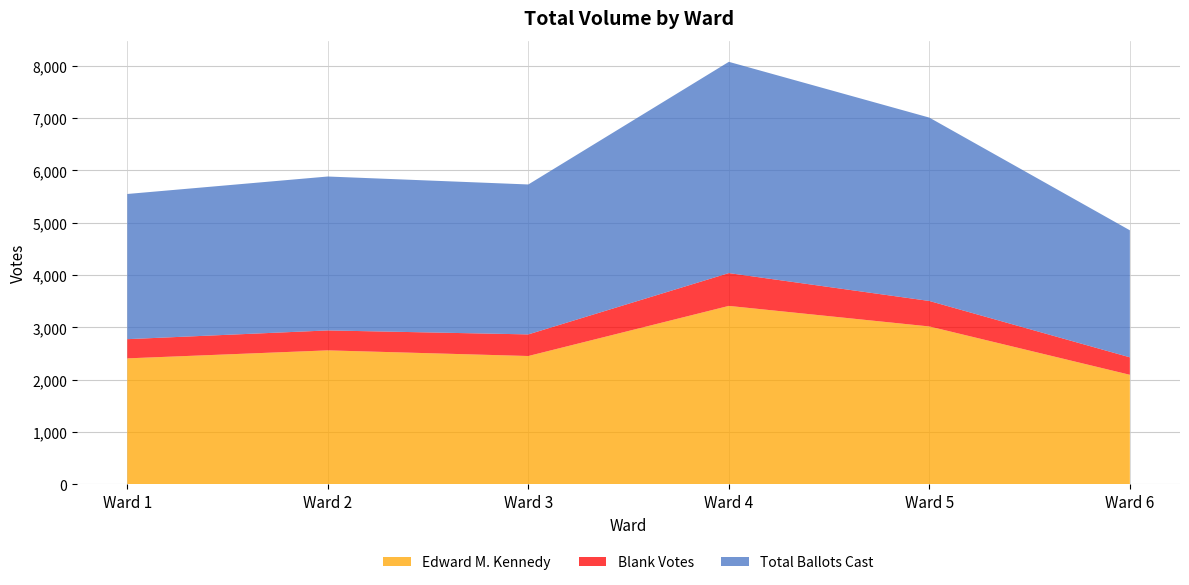

Reading left to right, transcribe all the data shown in this chart.

Edward M. Kennedy: Ward 1=2408	Ward 2=2561	Ward 3=2453	Ward 4=3411	Ward 5=3018	Ward 6=2094
Blank Votes: Ward 1=367	Ward 2=381	Ward 3=413	Ward 4=627	Ward 5=487	Ward 6=334
Total Ballots Cast: Ward 1=2775	Ward 2=2942	Ward 3=2866	Ward 4=4038	Ward 5=3505	Ward 6=2428